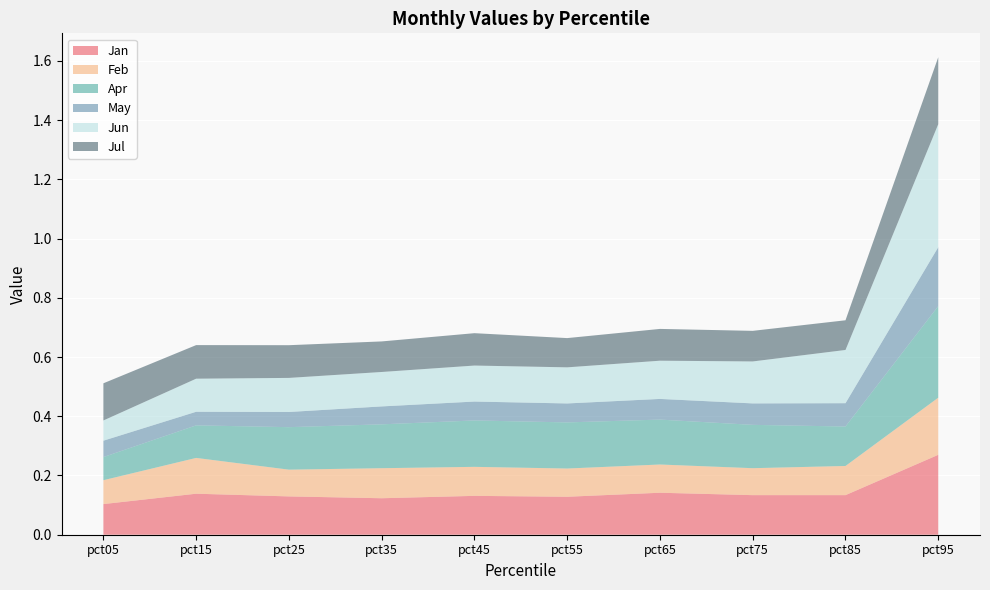

Reading right to left, transcribe all the data shown in this chart.

Jan: pct95=0.3	pct85=0.1	pct75=0.1	pct65=0.1	pct55=0.1	pct45=0.1	pct35=0.1	pct25=0.1	pct15=0.1	pct05=0.1
Feb: pct95=0.2	pct85=0.1	pct75=0.1	pct65=0.1	pct55=0.1	pct45=0.1	pct35=0.1	pct25=0.1	pct15=0.1	pct05=0.1
Apr: pct95=0.3	pct85=0.1	pct75=0.1	pct65=0.2	pct55=0.2	pct45=0.2	pct35=0.1	pct25=0.1	pct15=0.1	pct05=0.1
May: pct95=0.2	pct85=0.1	pct75=0.1	pct65=0.1	pct55=0.1	pct45=0.1	pct35=0.1	pct25=0.1	pct15=0.0	pct05=0.1
Jun: pct95=0.4	pct85=0.2	pct75=0.1	pct65=0.1	pct55=0.1	pct45=0.1	pct35=0.1	pct25=0.1	pct15=0.1	pct05=0.1
Jul: pct95=0.2	pct85=0.1	pct75=0.1	pct65=0.1	pct55=0.1	pct45=0.1	pct35=0.1	pct25=0.1	pct15=0.1	pct05=0.1